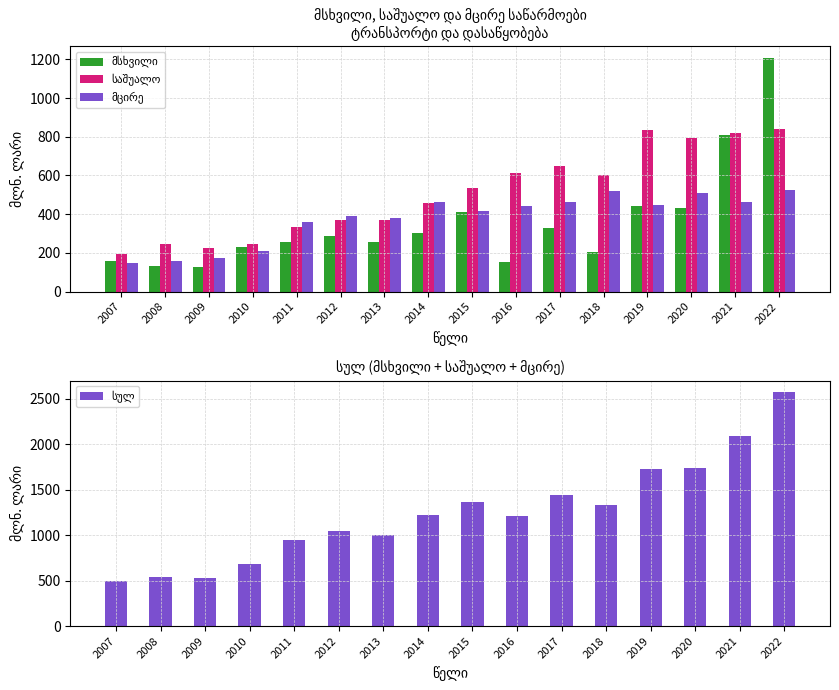

What is the average value of the სულ series?

1245.6